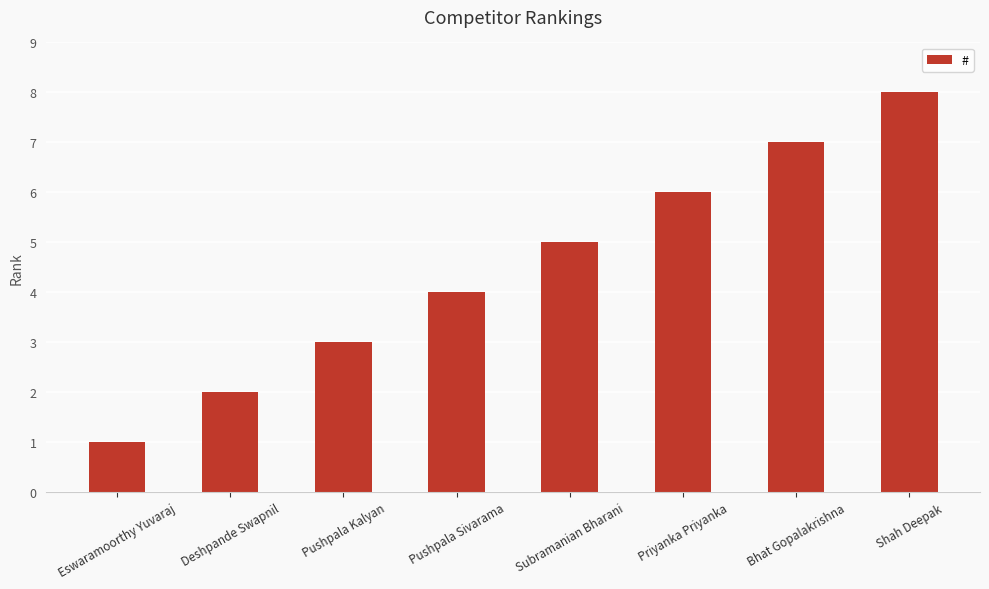

What is the difference between the values at Deshpande Swapnil and Pushpala Kalyan?

1